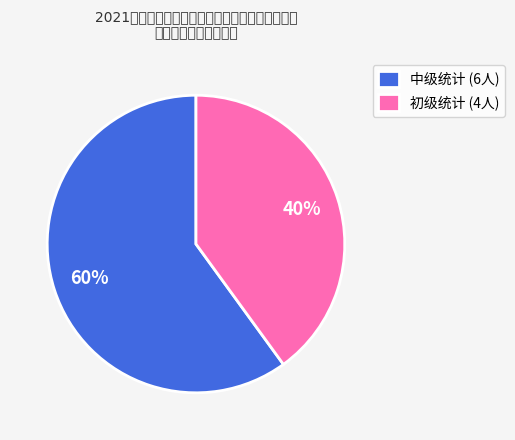

How many segments does this pie chart have?

2